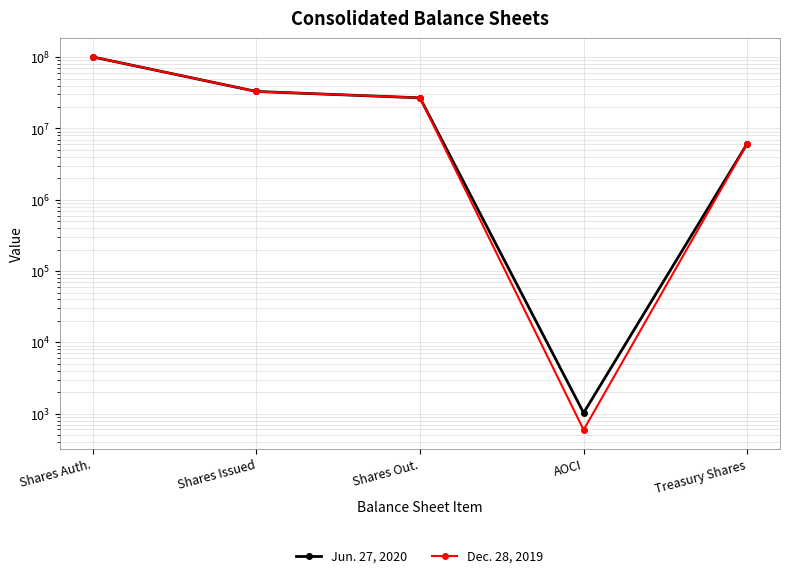

Where is the first local minimum for Jun. 27, 2020?

AOCI